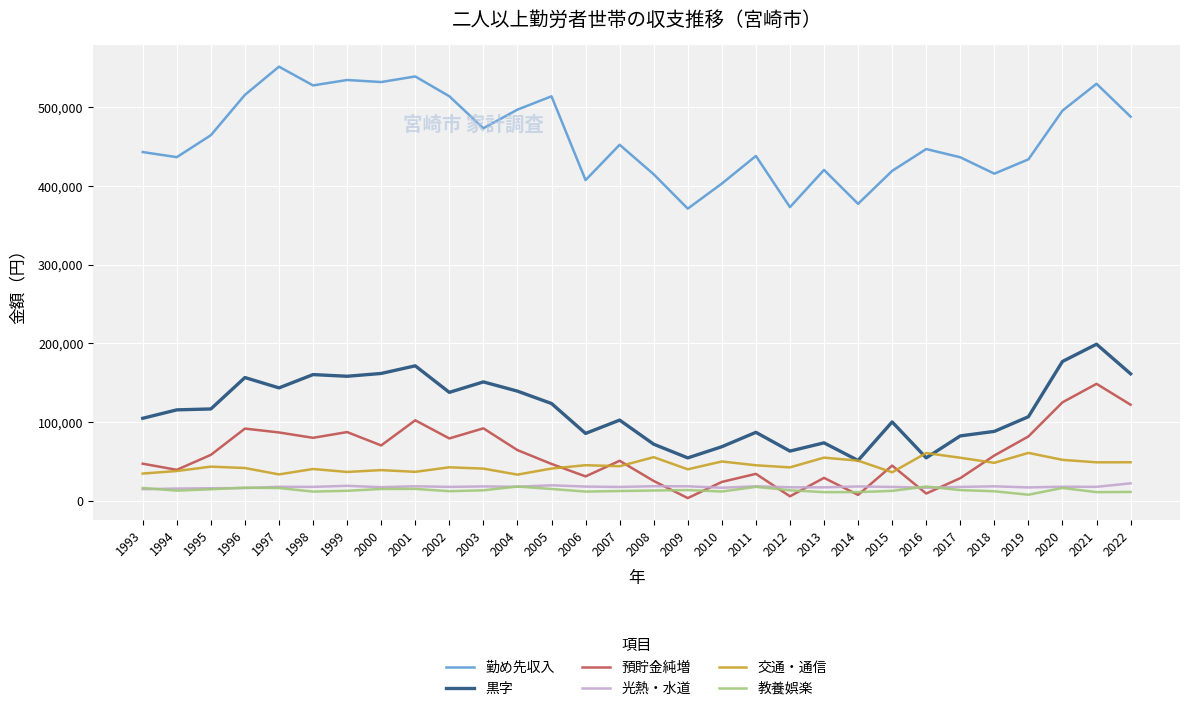

The 勤め先収入 series shows 291741.6 at 1999. True or false?

False